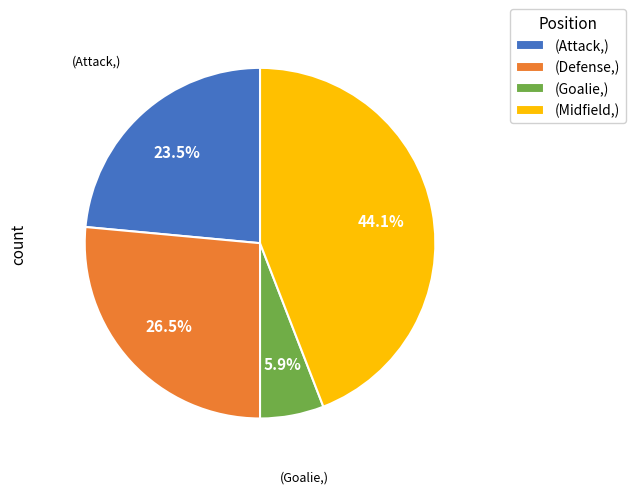

Between (Attack,) and (Goalie,), which is larger?

(Attack,)